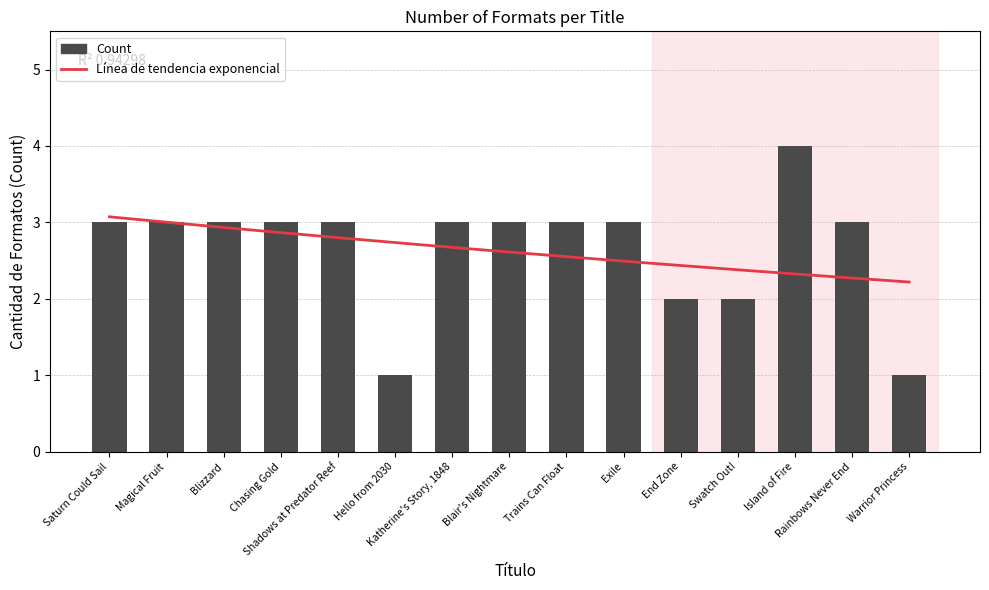

Are the bars grouped side by side (vs. stacked)?

No